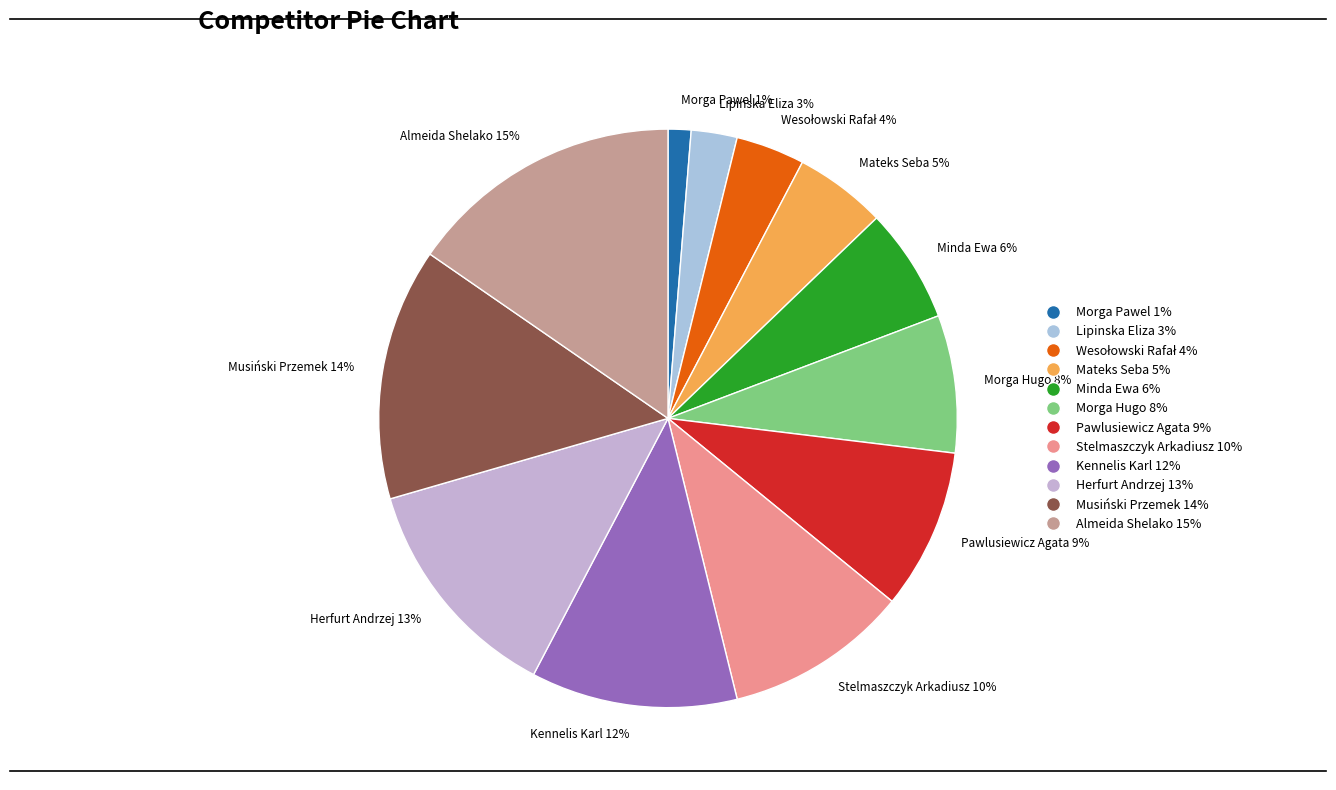

How many segments does this pie chart have?

12